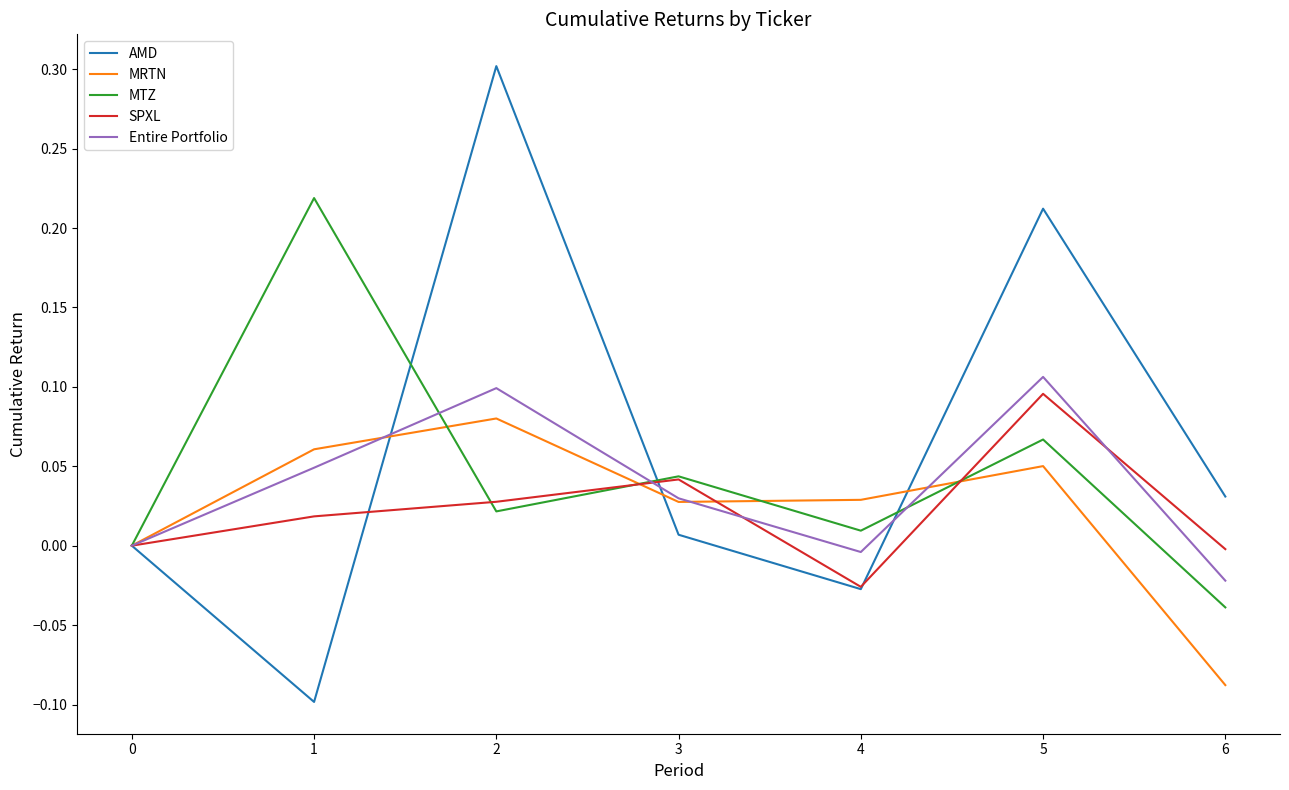

Is the value of Entire Portfolio at 1 greater than the value of MTZ at 5?

No